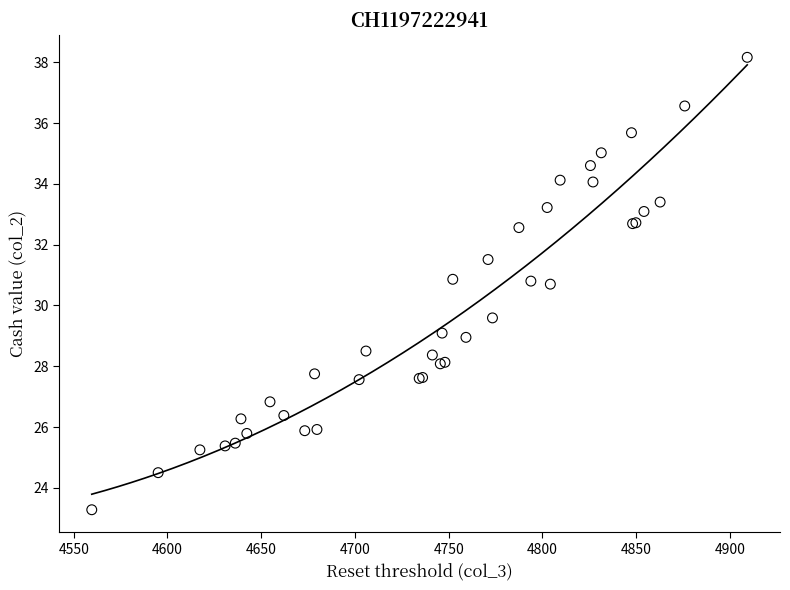

What Y value in the scatter plot is closest to 30?

29.6